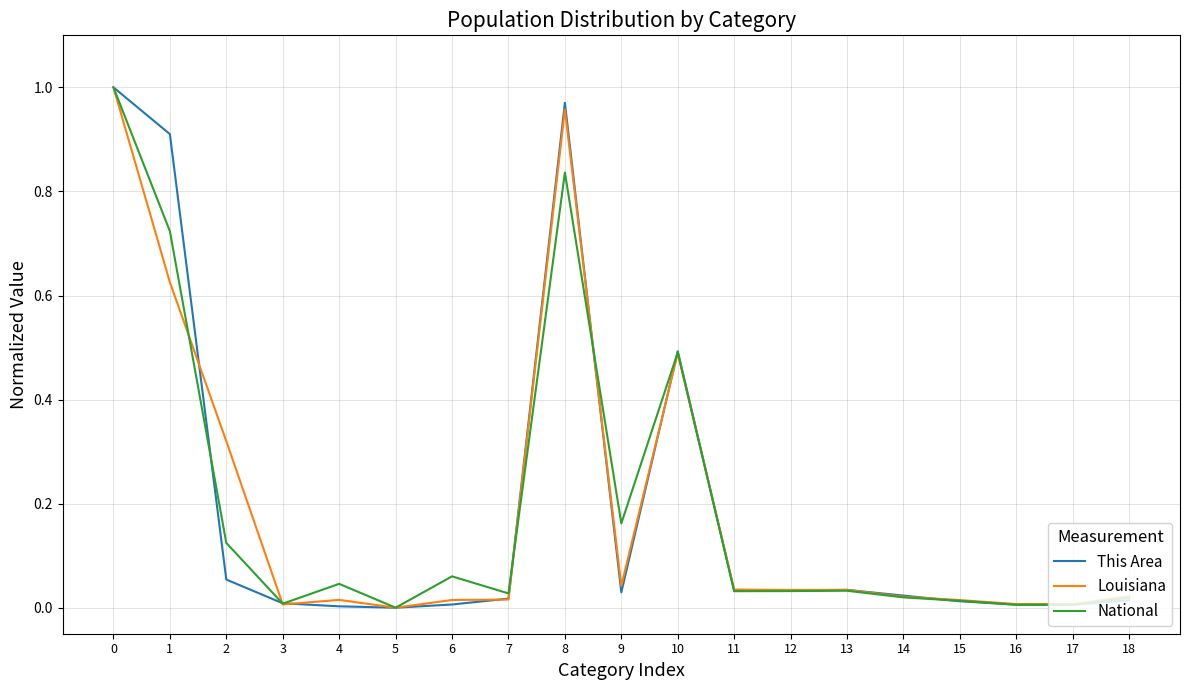

What are all the series names shown in the legend?

This Area, Louisiana, National